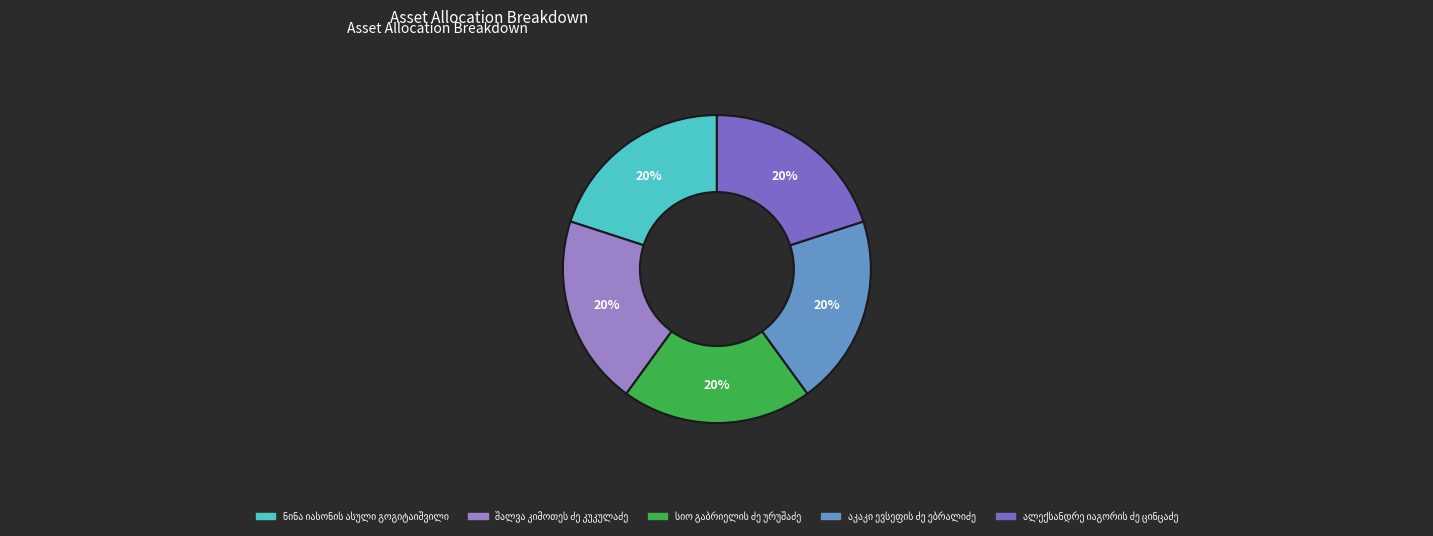

Does any single category account for the majority?

No